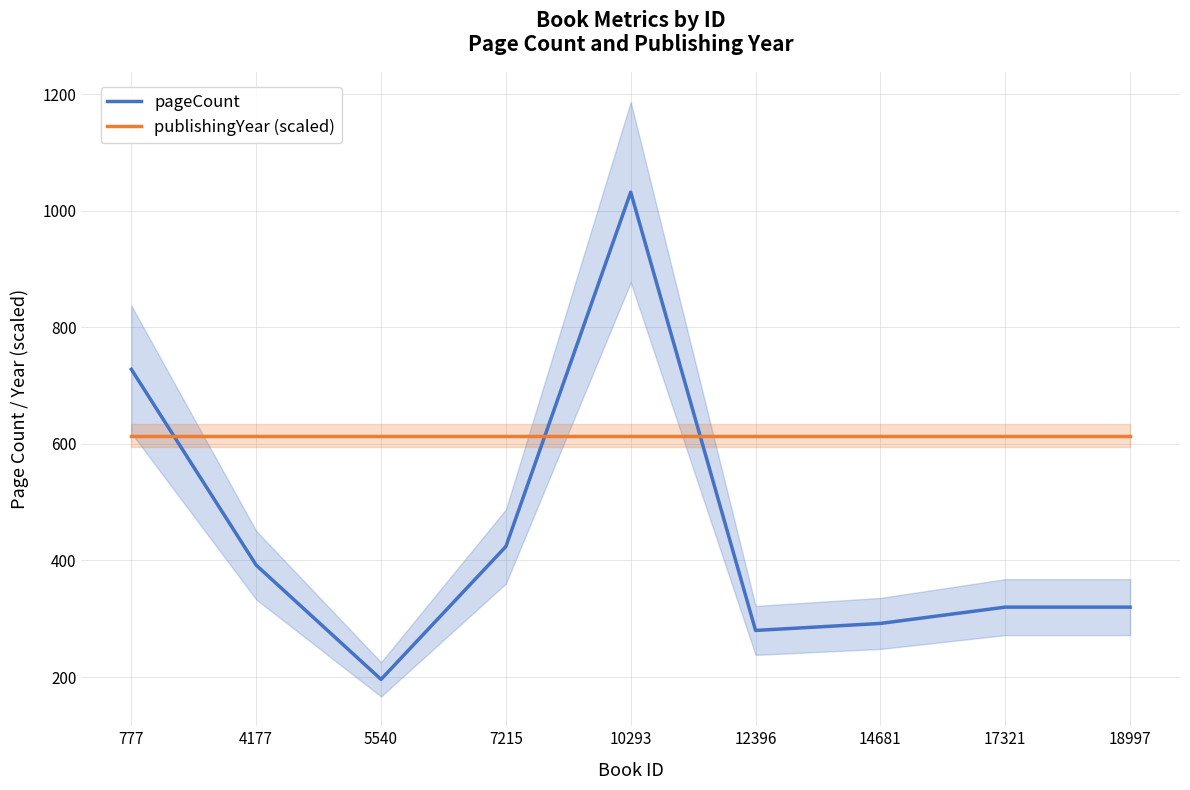

What value does the publishingYear (scaled) series have at 7215?

614